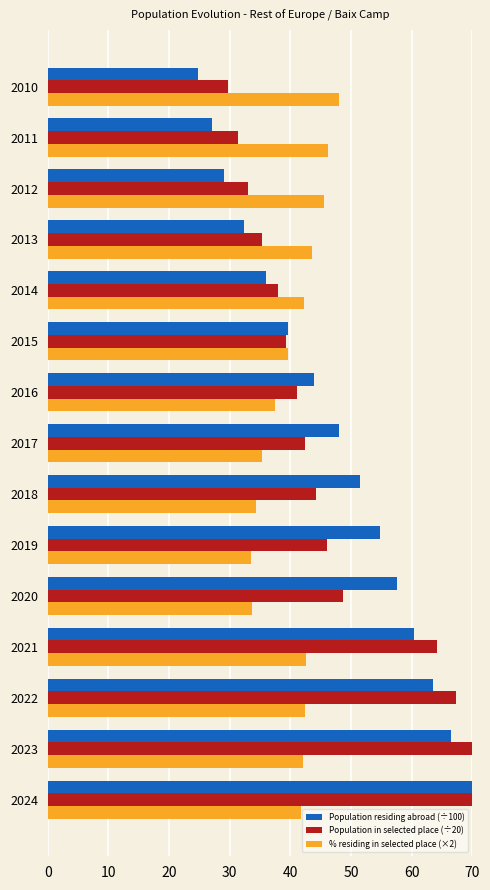

What is the difference between the maximum and second lowest values in the Population residing abroad (÷100) series?

42.9